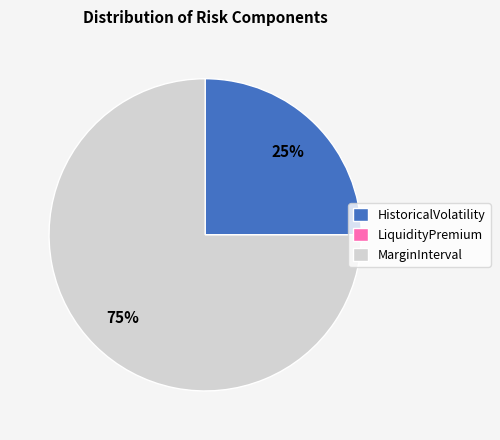

What is the majority slice?

MarginInterval